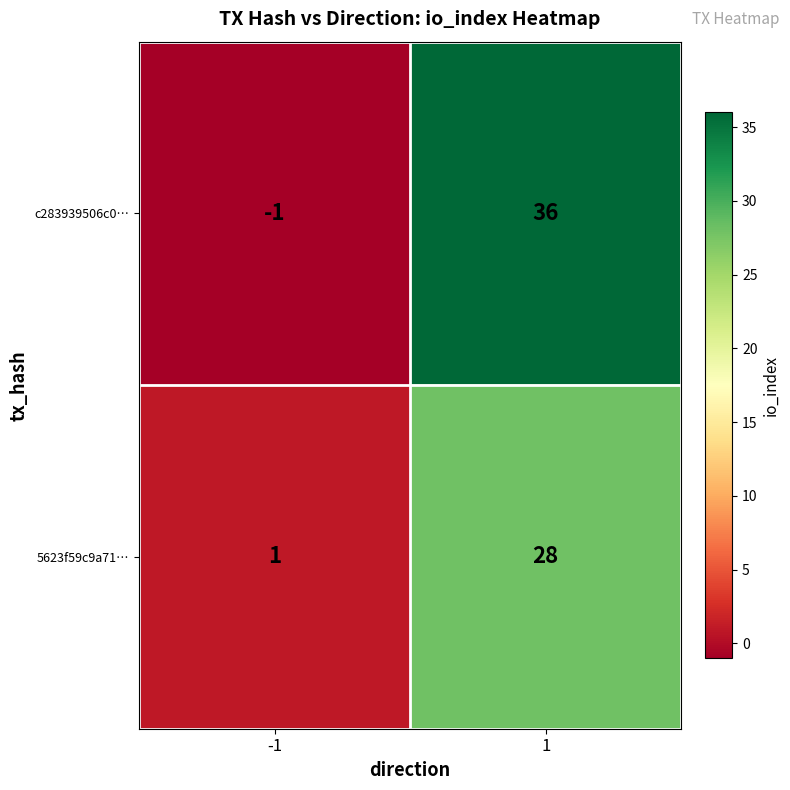

What is the difference between the c283939506c0… values at -1 and 1?

37